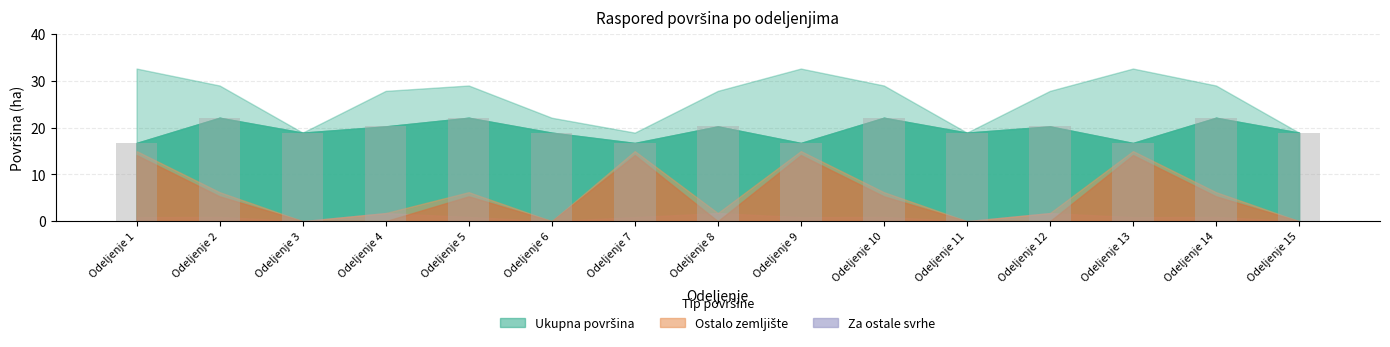

What is the value of the 10th bar from the left?

22.1